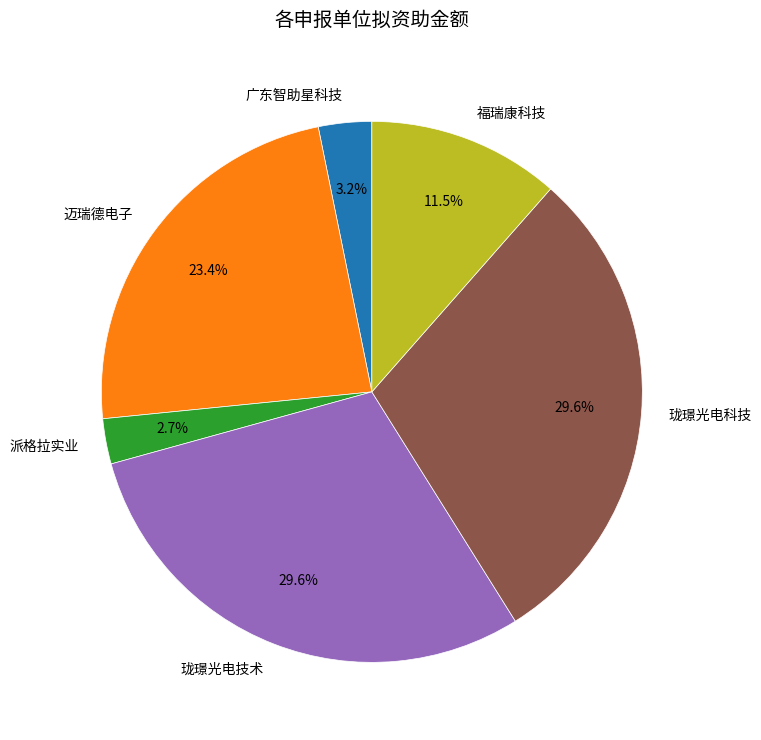

Which has a higher value, 珑璟光电科技 or 迈瑞德电子?

珑璟光电科技